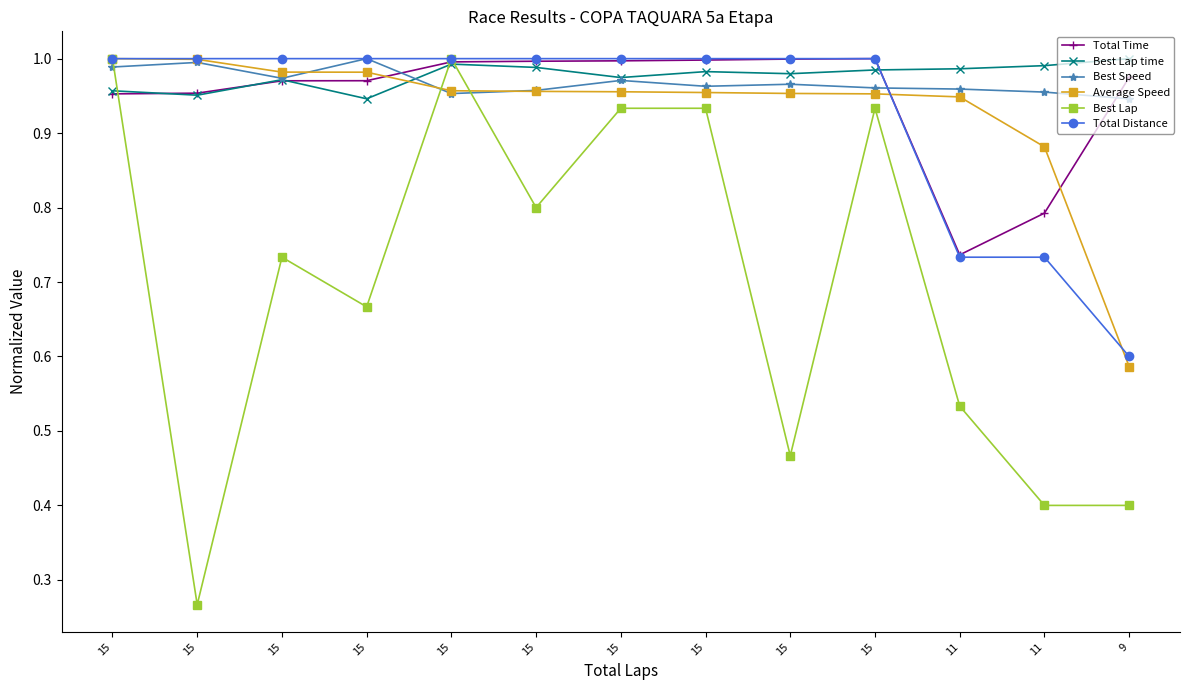

At 15, list the series in order from largest to smallest.

Average Speed, Best Lap, Total Distance, Best Speed, Best Lap time, Total Time